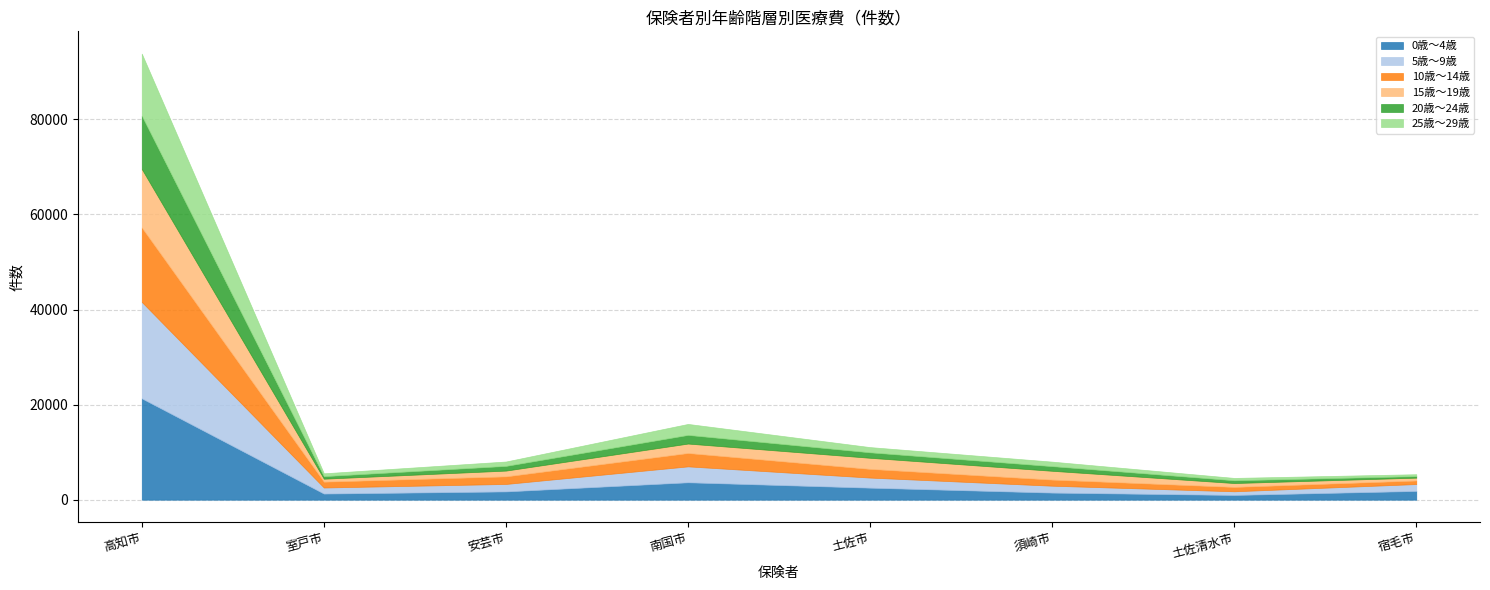

Is it true that 5歳～9歳 equals 1567 at 安芸市?

True